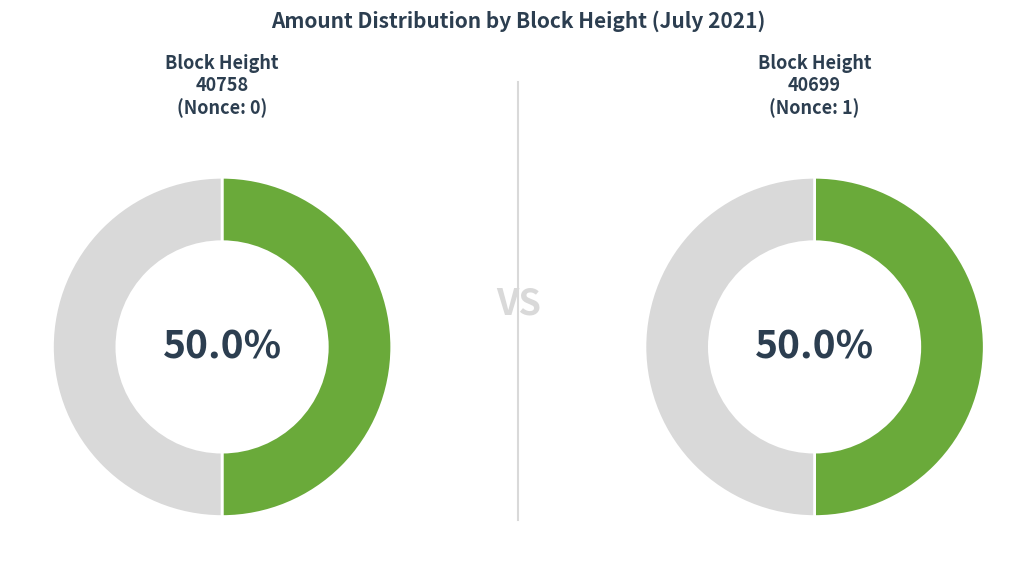

Which category accounts for the majority?

40699